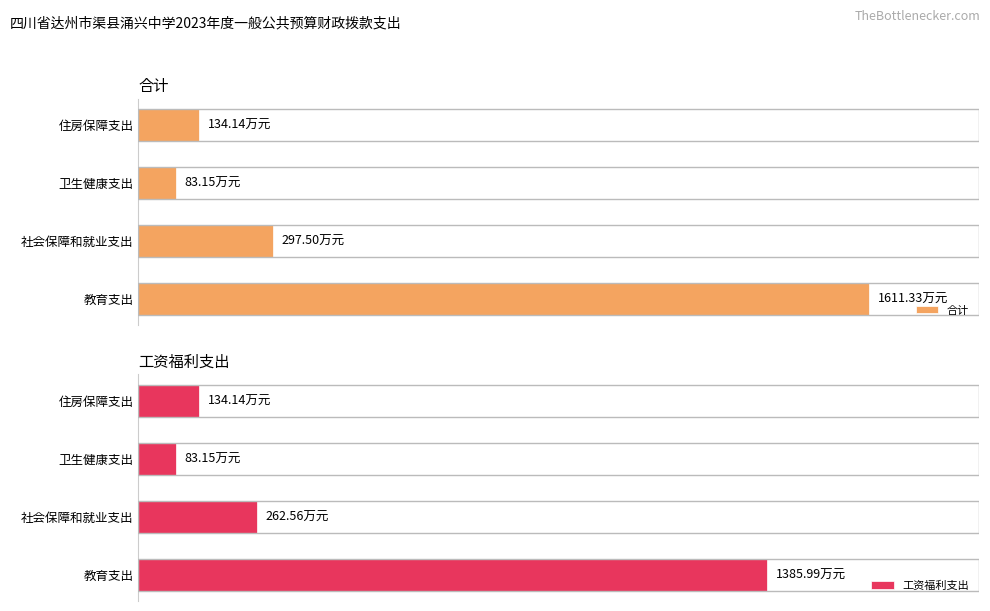

How many groups of bars are there?

4